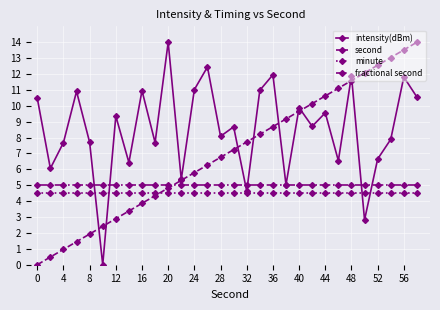

True or false: fractional second and second cross at least once.

True